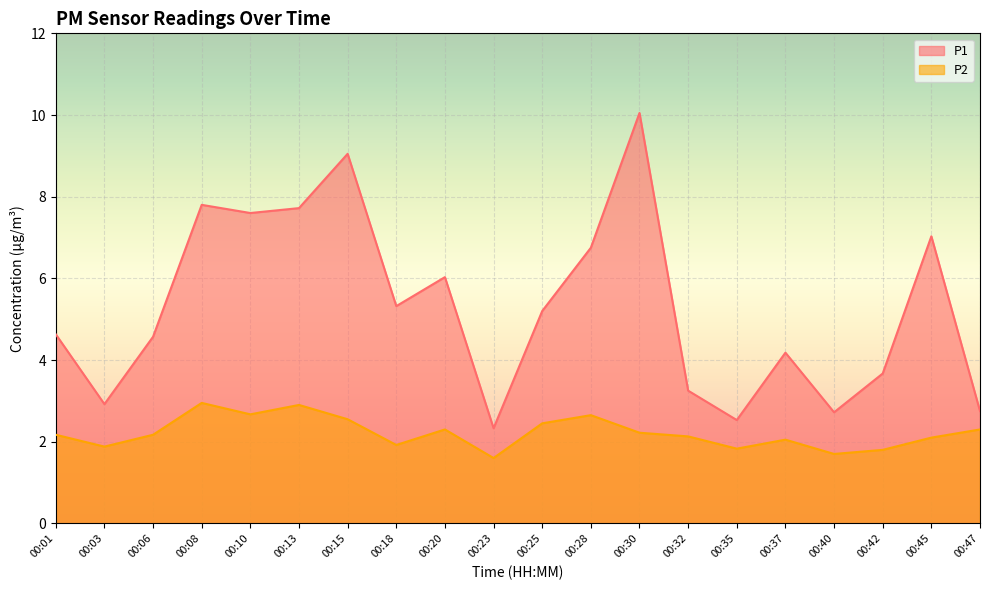

Is the value of P1 at 00:06 greater than the value of P2 at 00:10?

Yes